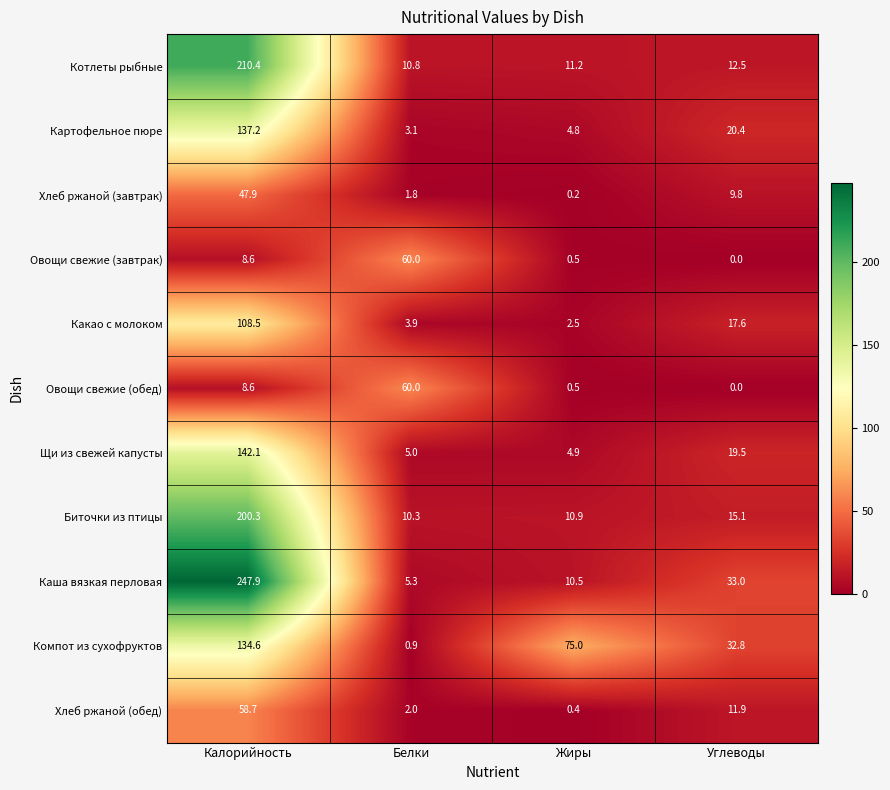

True or false: Котлеты рыбные has a value of 114.9 at Калорийность.

False